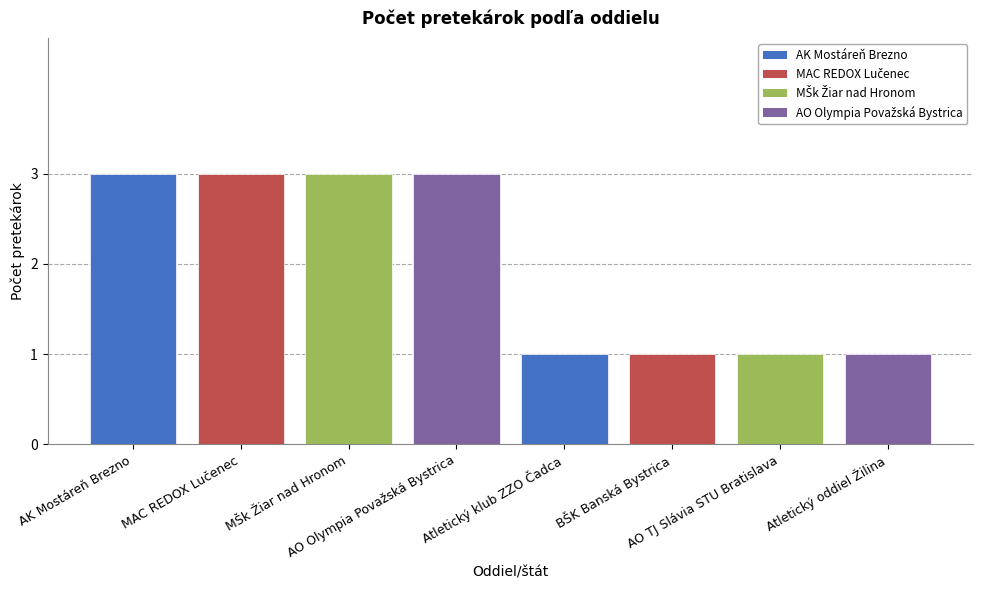

Approximately how many times larger is the value at AO TJ Slávia STU Bratislava compared to AK Mostáreň Brezno?

0.3